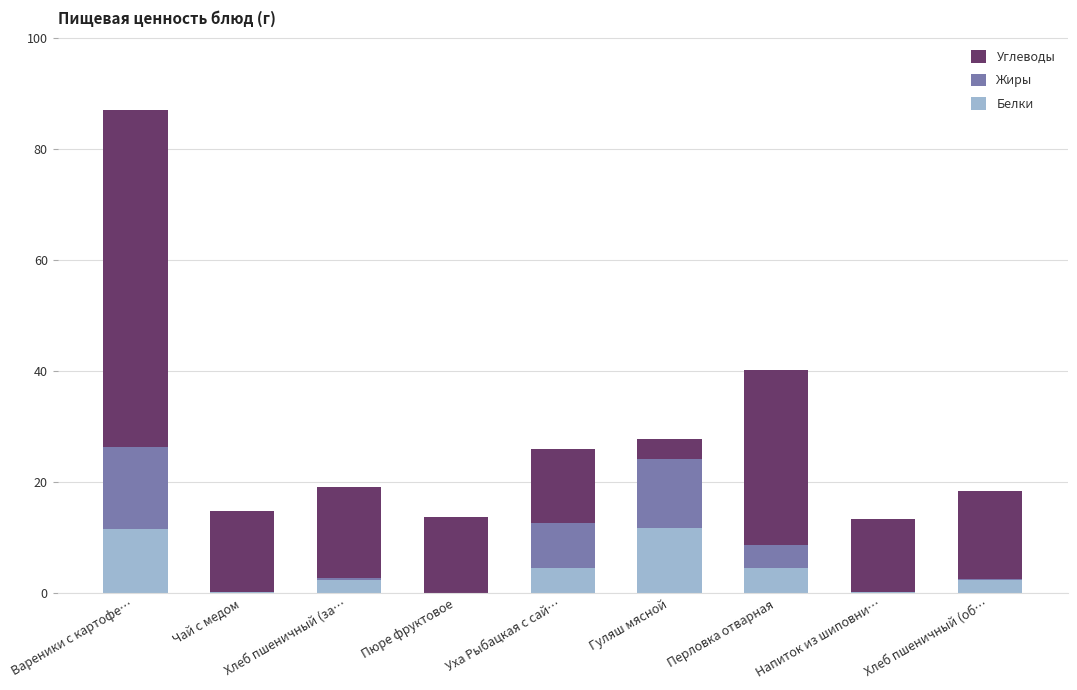

Count the number of data series in this chart.

3